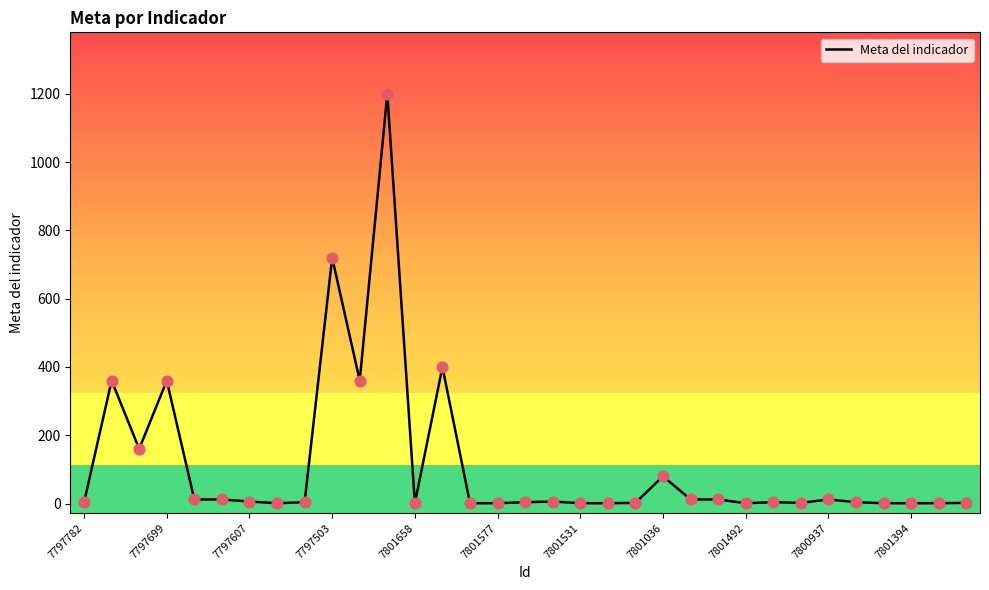

What is the greatest value displayed?

1200